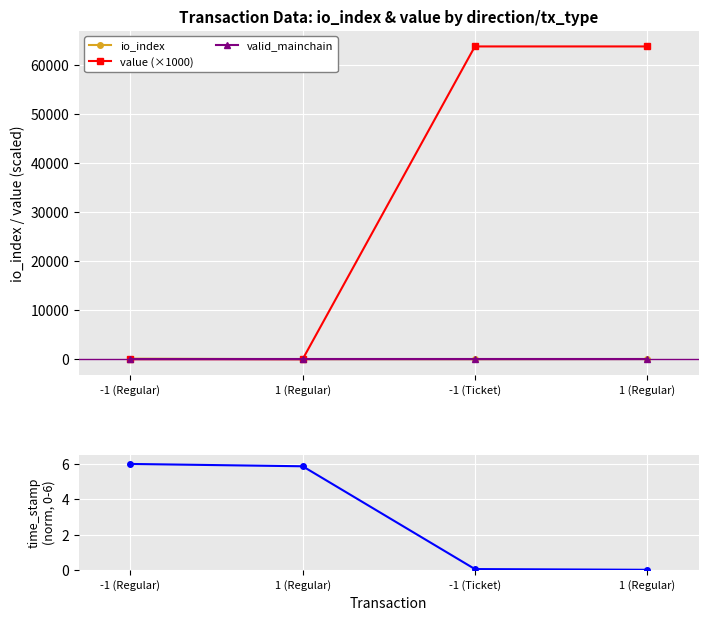

The value of valid_mainchain at -1 (Ticket) is 1.0. True or false?

True